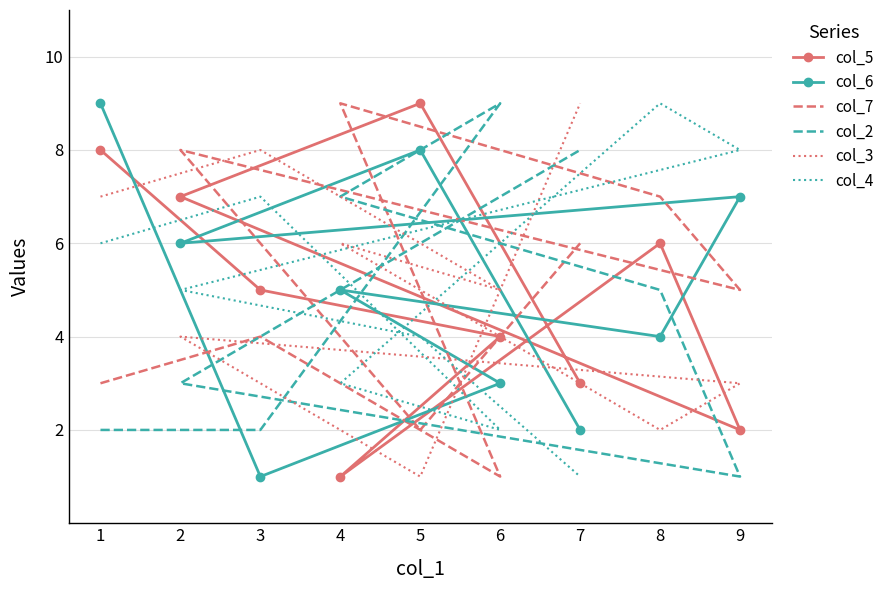

Between 2 and 4, which series saw the biggest shift?

col_4